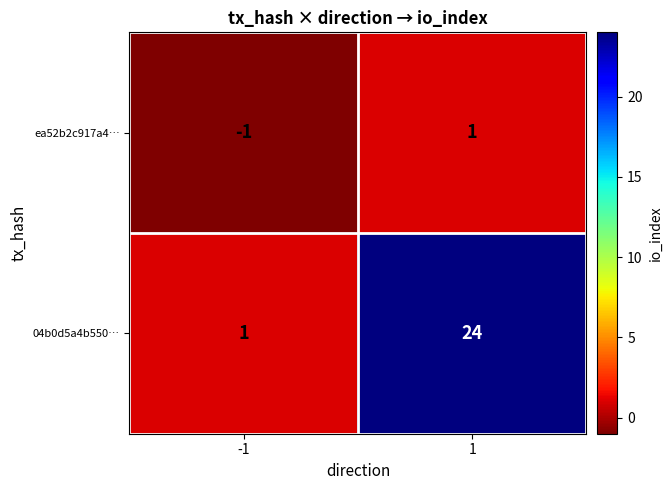

Reading left to right, transcribe all the data shown in this chart.

ea52b2c917a4…: -1	1
04b0d5a4b550…: 1	24